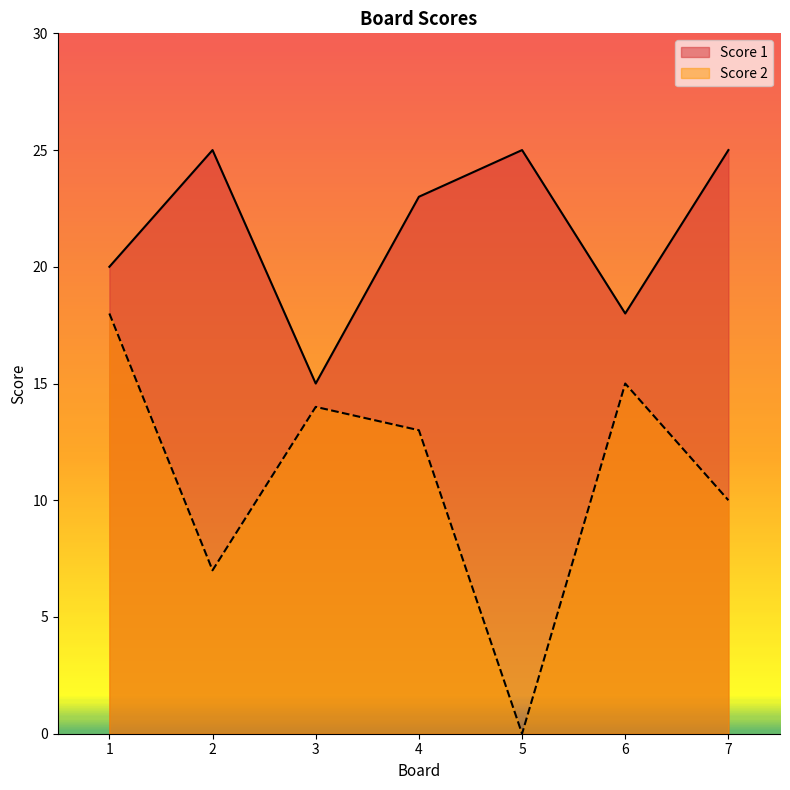

Where is the first local minimum for Score 2?

2